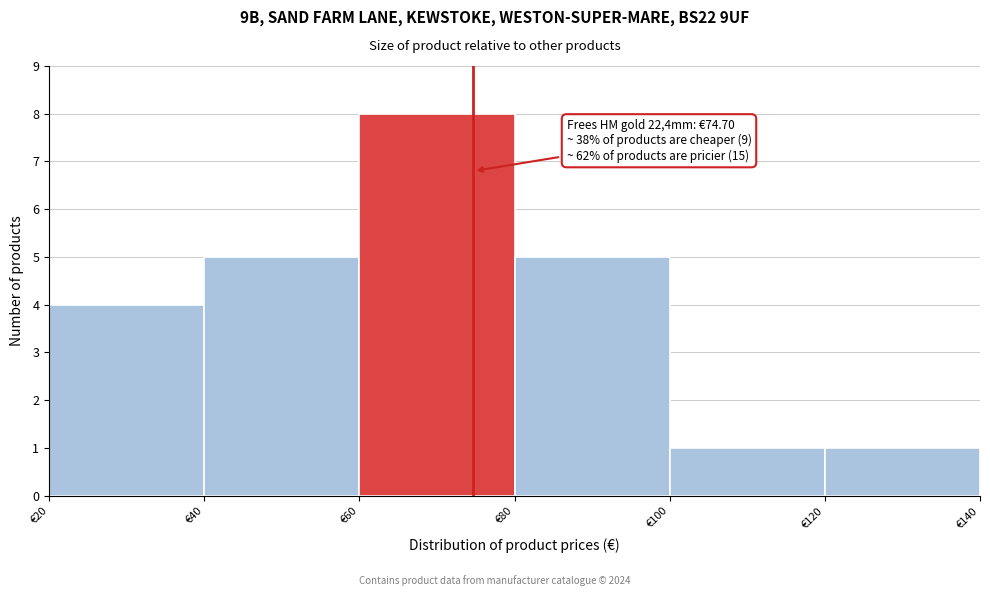

Which range on the x-axis has the tallest bar?

60 to 80